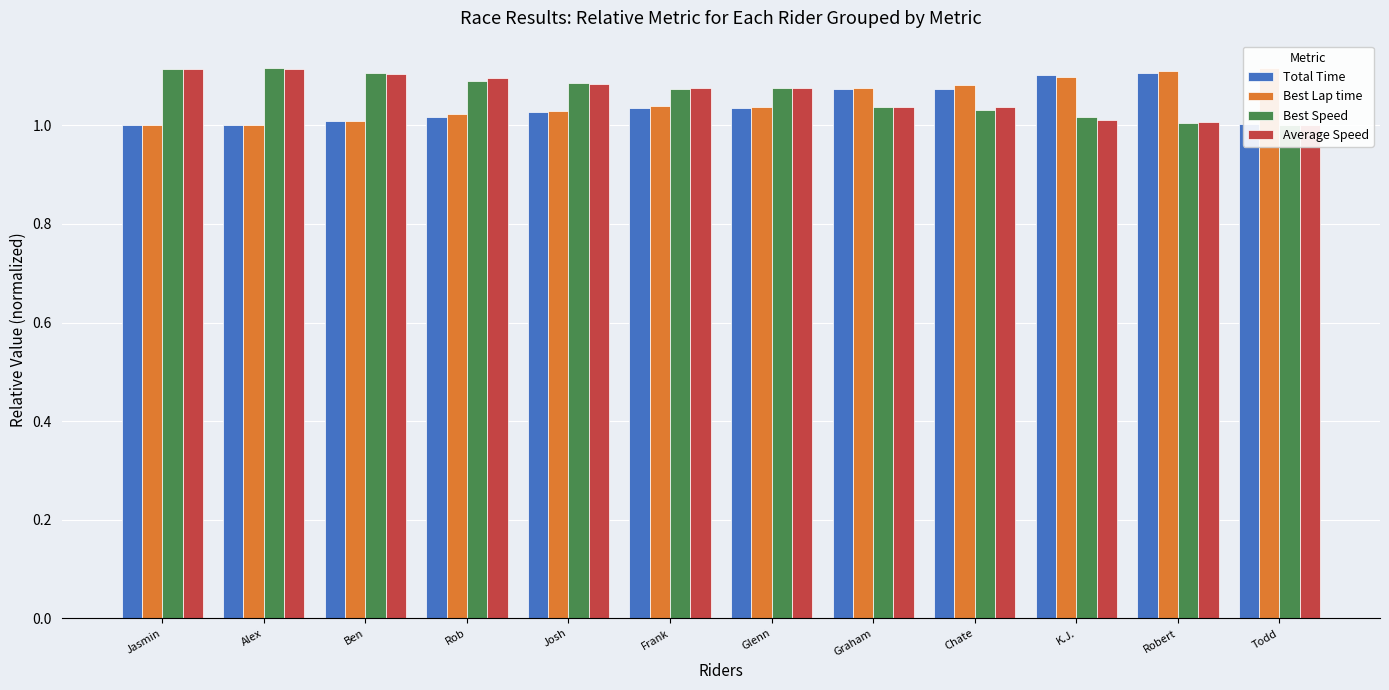

What are all the series names shown in the legend?

Total Time, Best Lap time, Best Speed, Average Speed